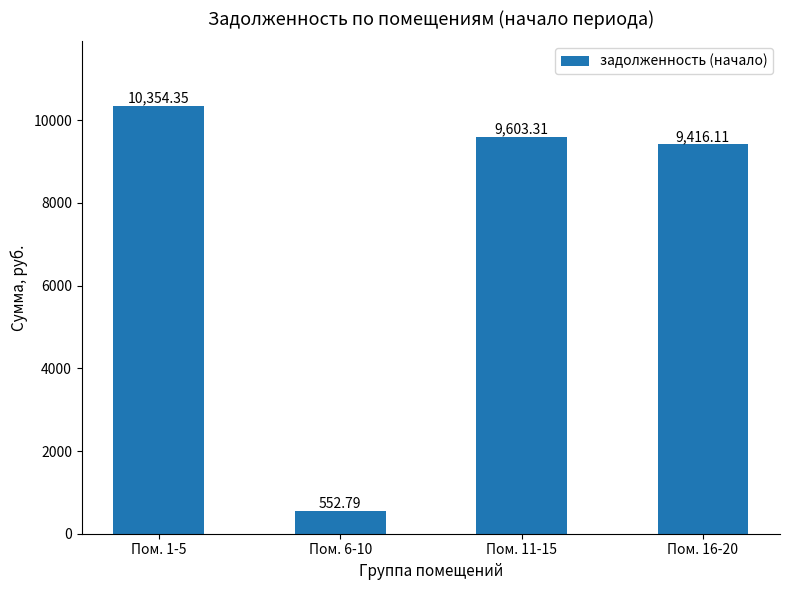

Where does the data first go above 9603?

Пом. 1-5